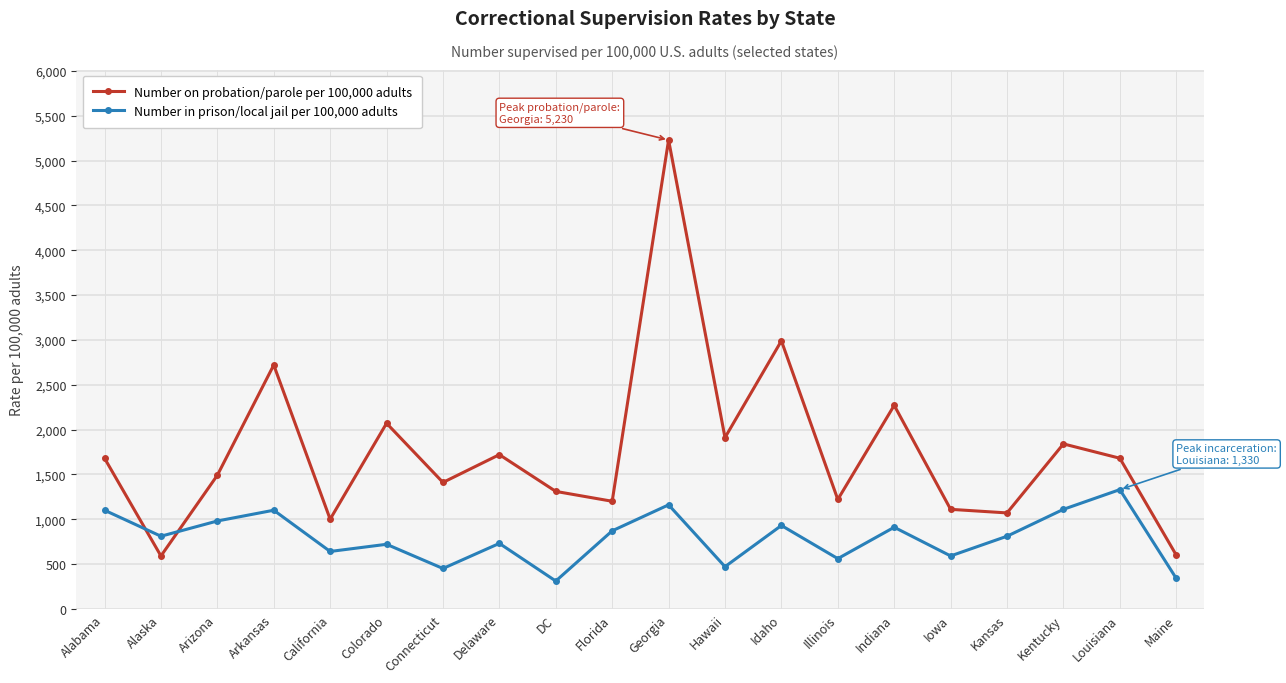

The Number on probation/parole per 100,000 adults series shows 600 at Maine. True or false?

True